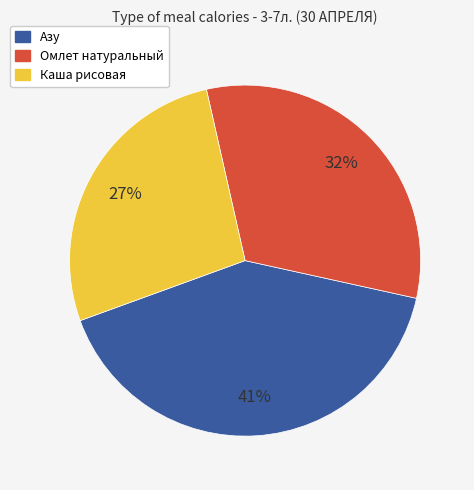

To the nearest percent, what is the difference between the largest and smallest slice percentages?

14%